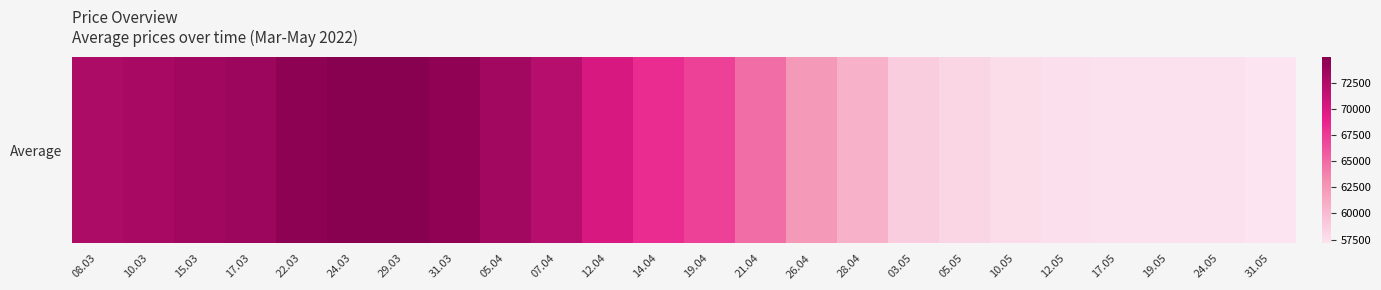

What is the sum of the values at 19.04 and 15.03?

140546